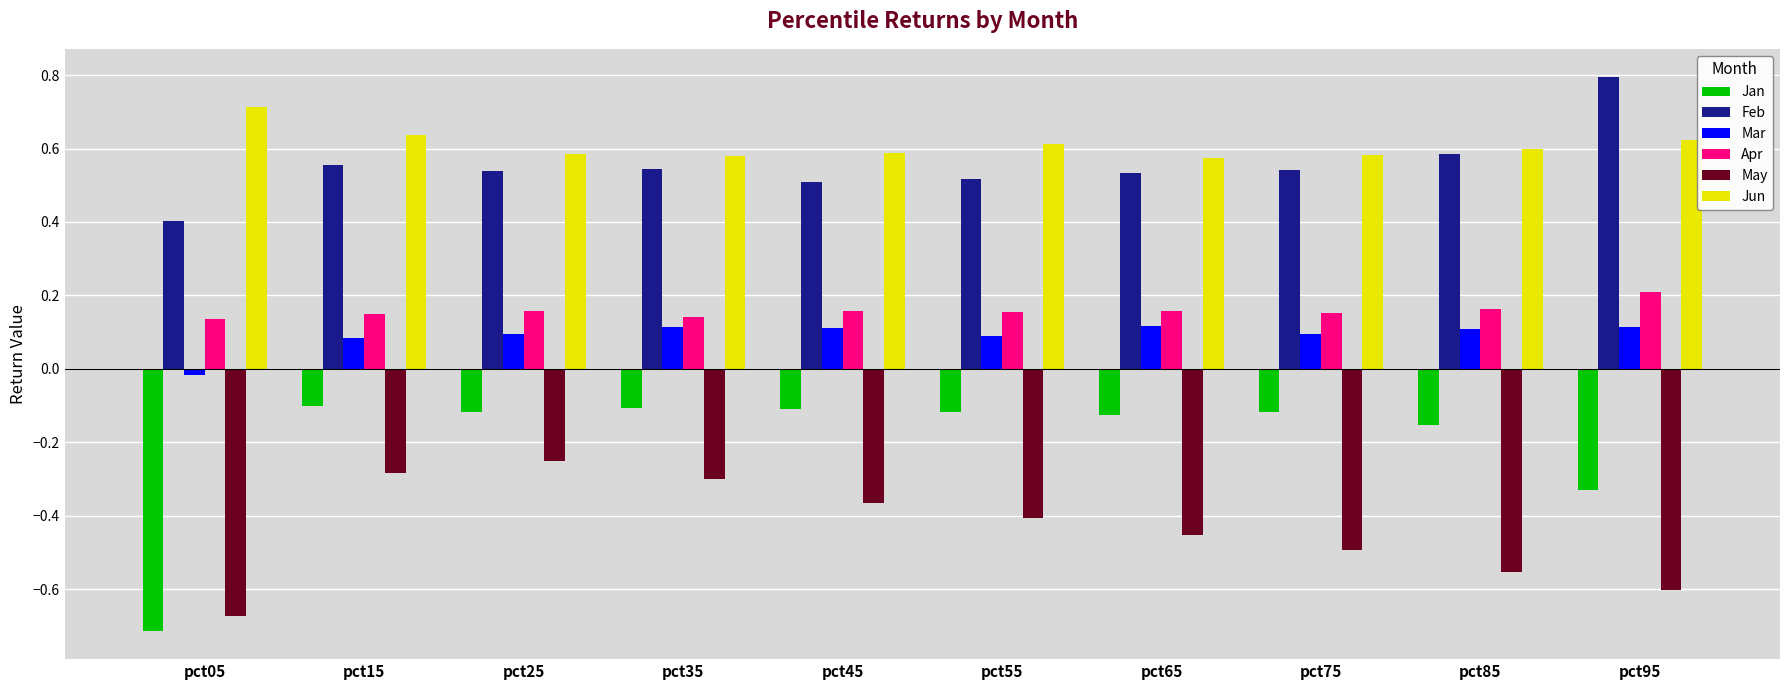

What is the maximum value shown in the chart?

0.8